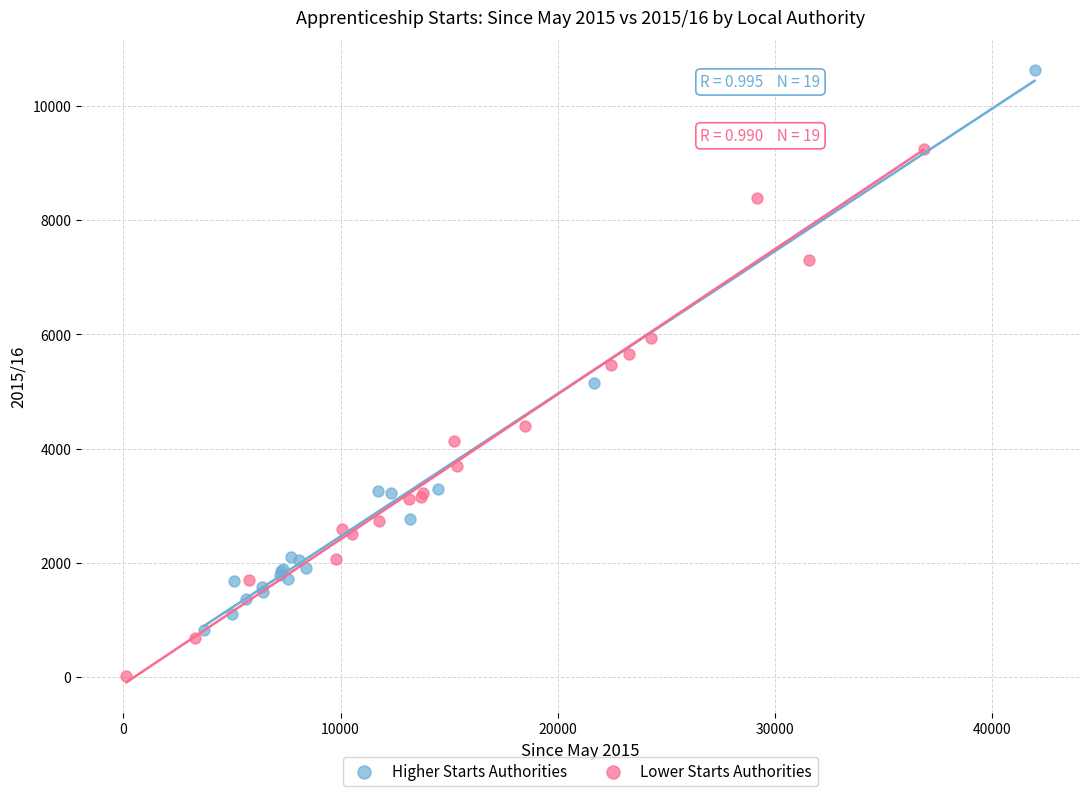

Which series reaches the minimum Y coordinate?

Lower Starts Authorities